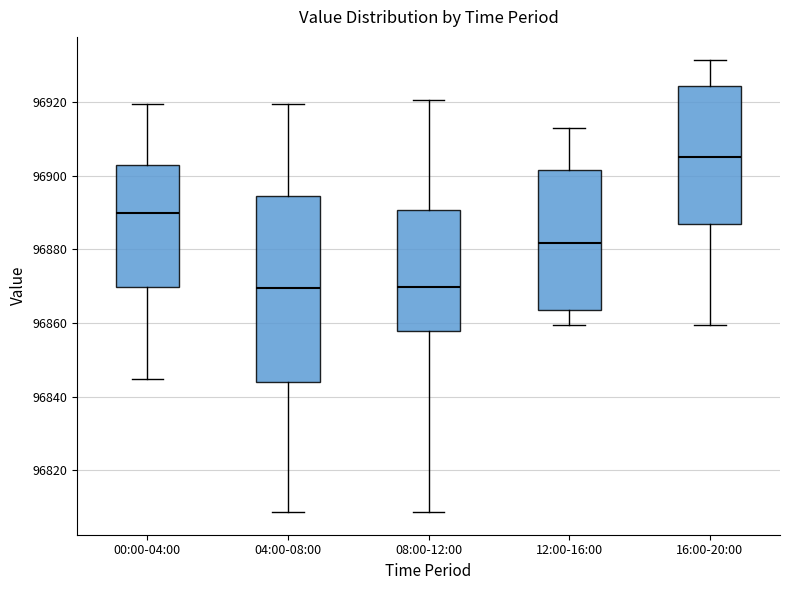

Reading left to right, transcribe this box plot: for each box, give where its median line is, the range the box spans, and where its two whiskers end, as read against the y-axis. The values are not printed on the chart, so give them approximately, as read against the axis.

00:00-04:00: median 96890, box 96870 to 96902, whiskers 96844 to 96920
04:00-08:00: median 96870, box 96844 to 96894, whiskers 96808 to 96920
08:00-12:00: median 96870, box 96858 to 96890, whiskers 96808 to 96920
12:00-16:00: median 96882, box 96864 to 96902, whiskers 96860 to 96914
16:00-20:00: median 96906, box 96888 to 96924, whiskers 96860 to 96932